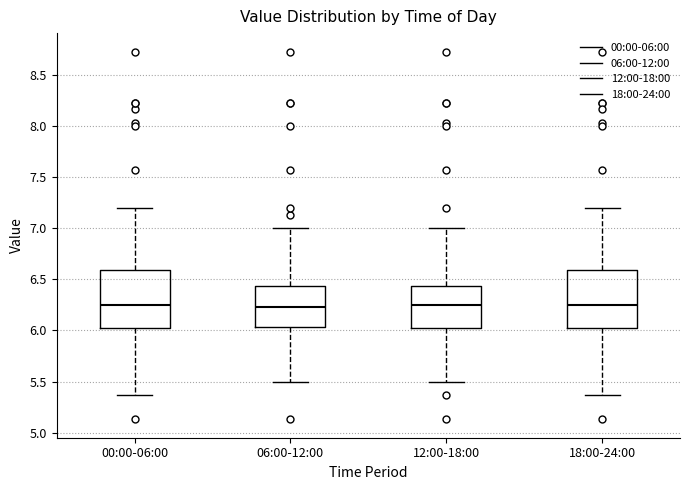

Where is the lower edge of the box for 12:00-18:00 on the y-axis? The values are not printed on the chart, so give them approximately, as read against the axis.

6.00